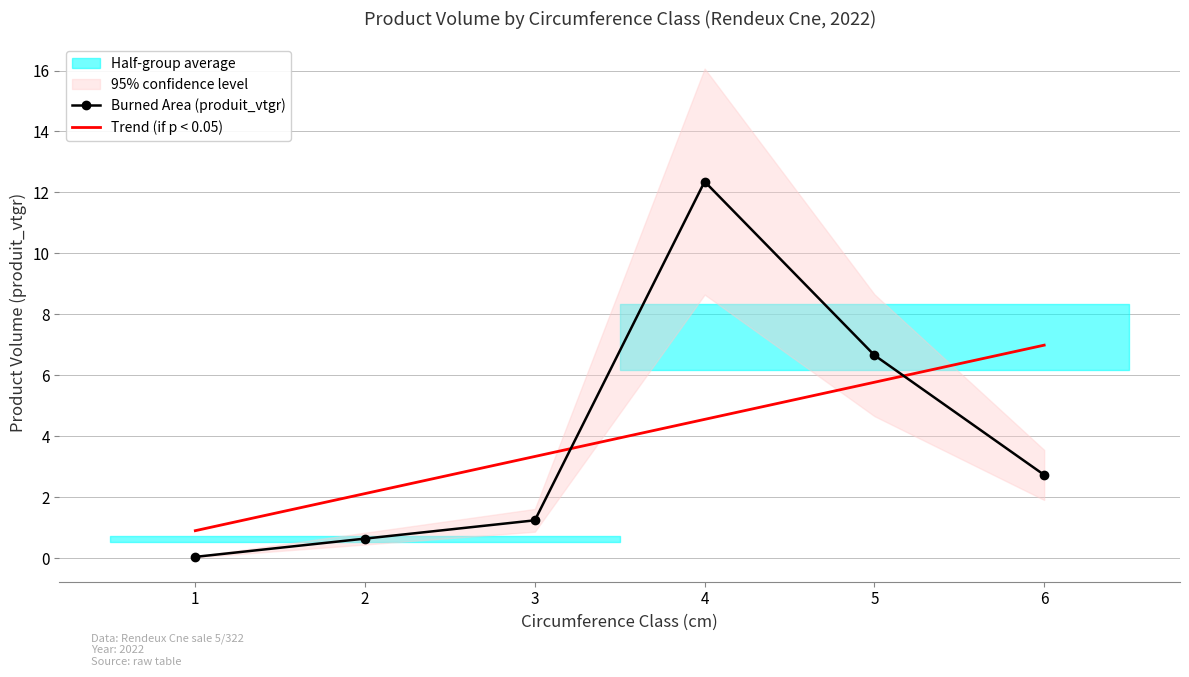

The Burned Area (produit_vtgr) series shows 12.4 at 4. True or false?

True